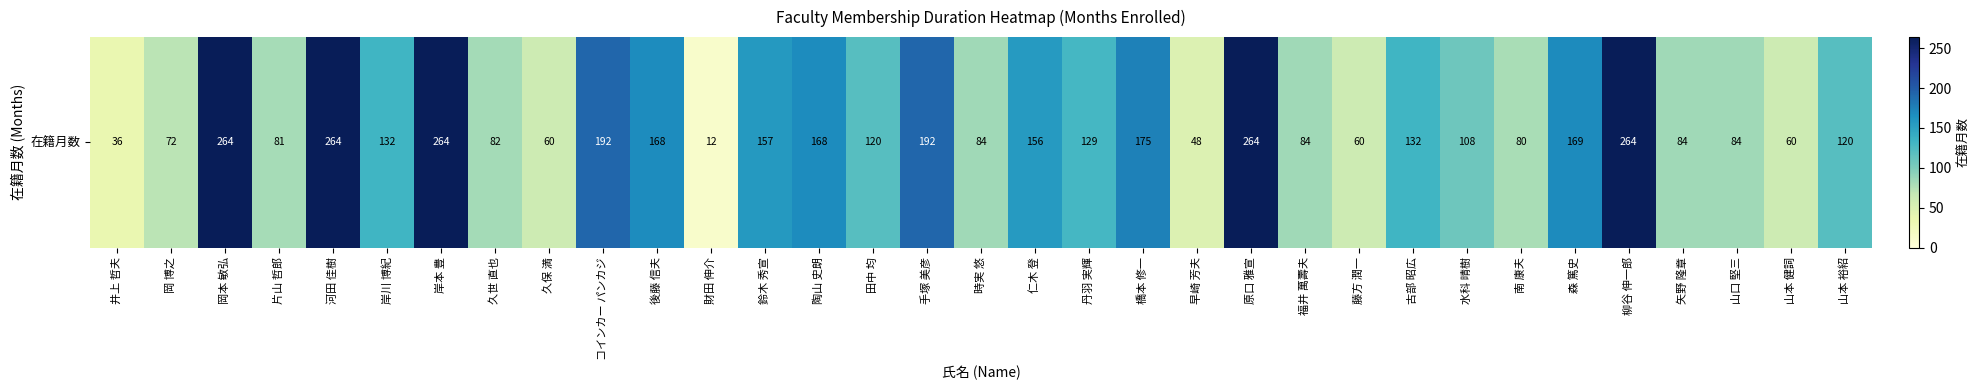

Reading left to right, extract all data points from this chart.

36	72	264	81	264	132	264	82	60	192	168	12	157	168	120	192	84	156	129	175	48	264	84	60	132	108	80	169	264	84	84	60	120